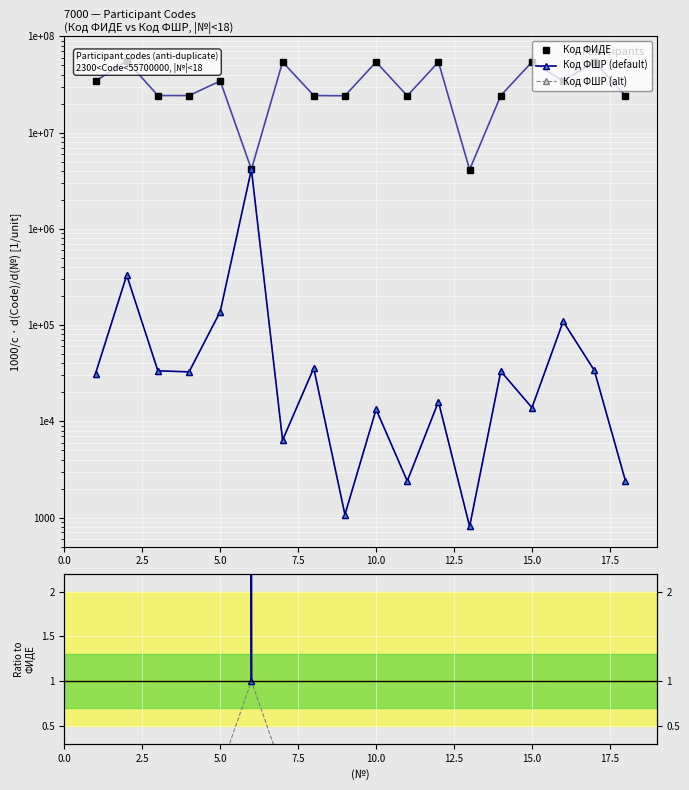

True or false: Код ФШР (alt) has more than 2 interior local peaks.

True